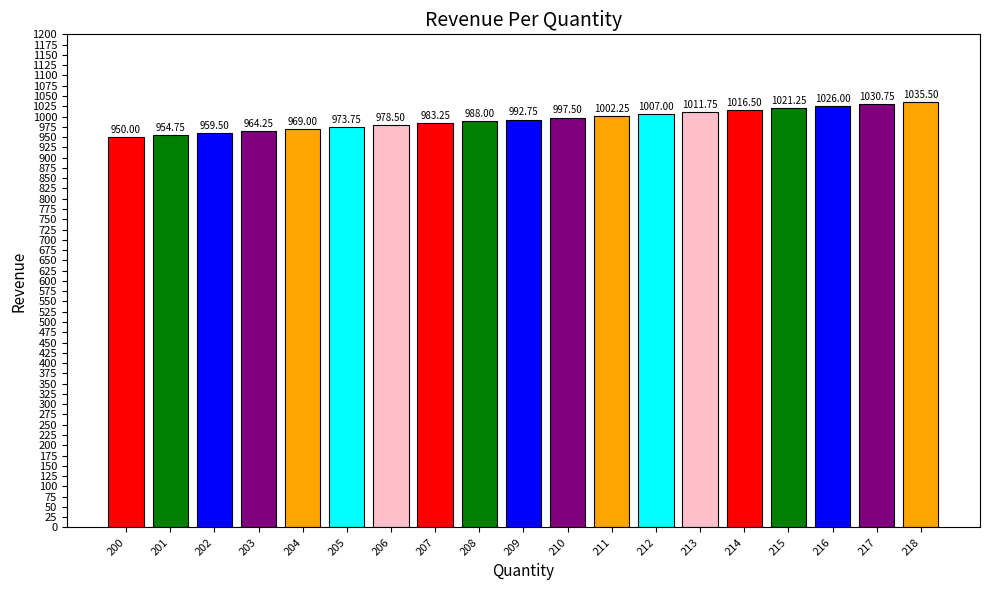

What is the value of the 1st bar from the left?

950.0